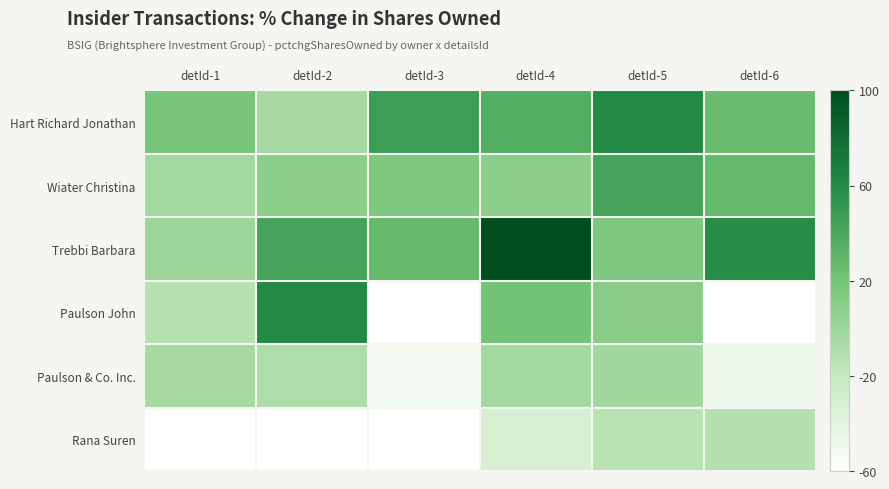

Count the number of categories in the chart.

6